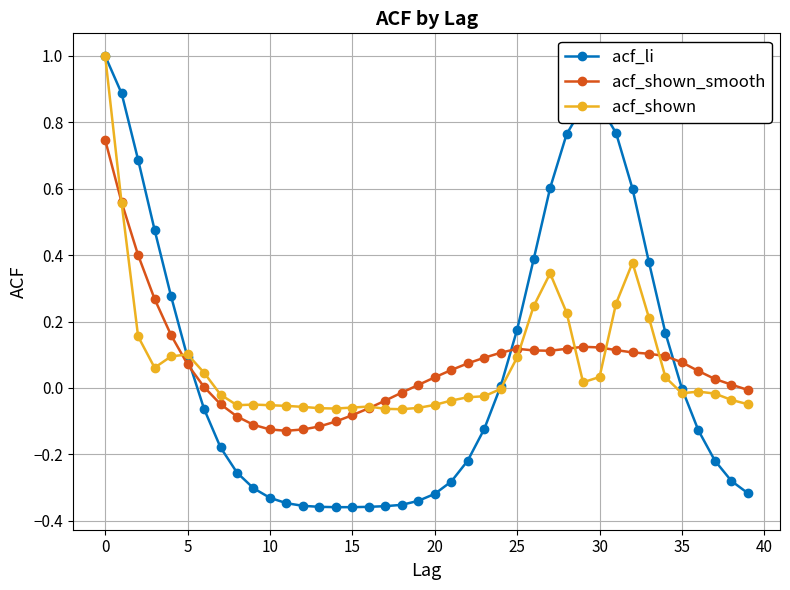

True or false: acf_shown has more than 0 interior local peaks.

True